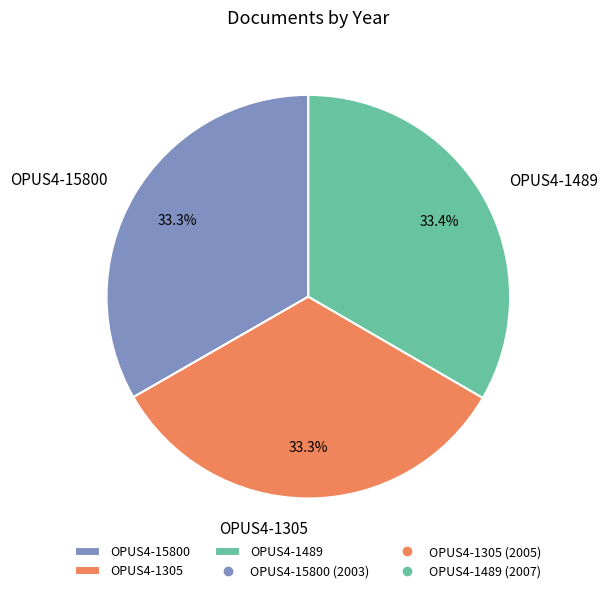

Is OPUS4-1305 the majority of the pie?

No